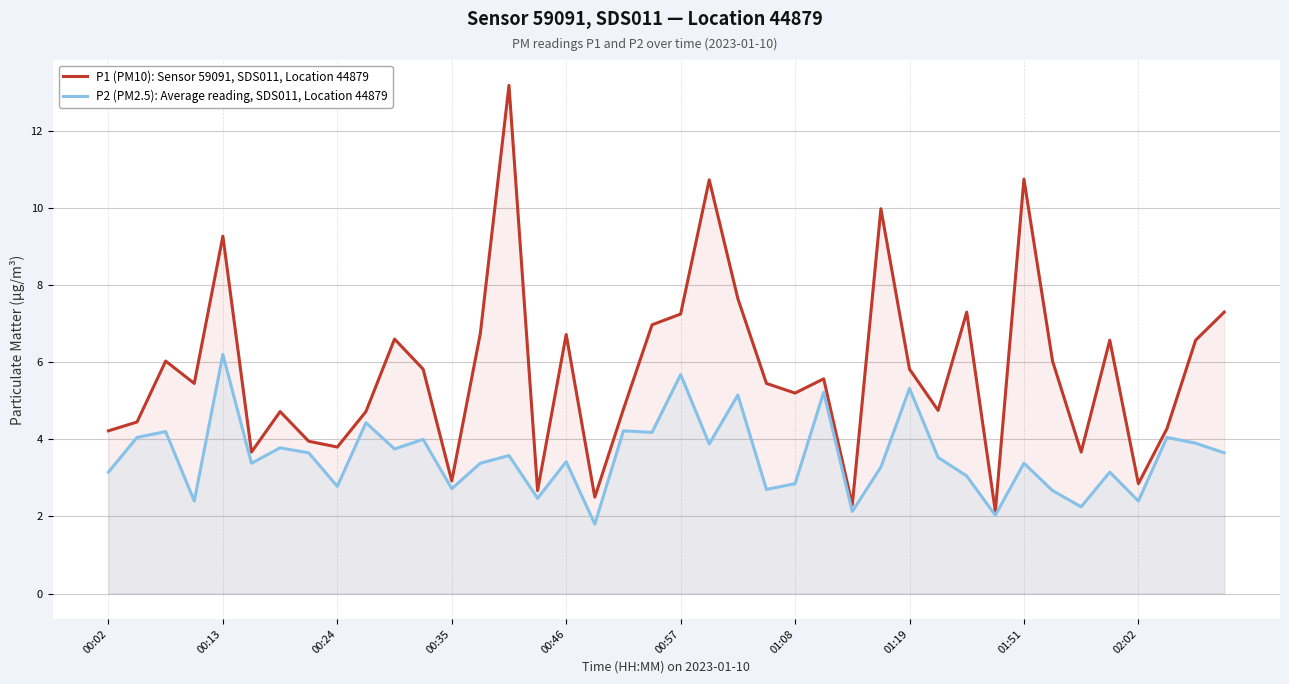

True or false: P1 (PM10): Sensor 59091, SDS011, Location 44879 and P2 (PM2.5): Average reading, SDS011, Location 44879 cross at least once.

False